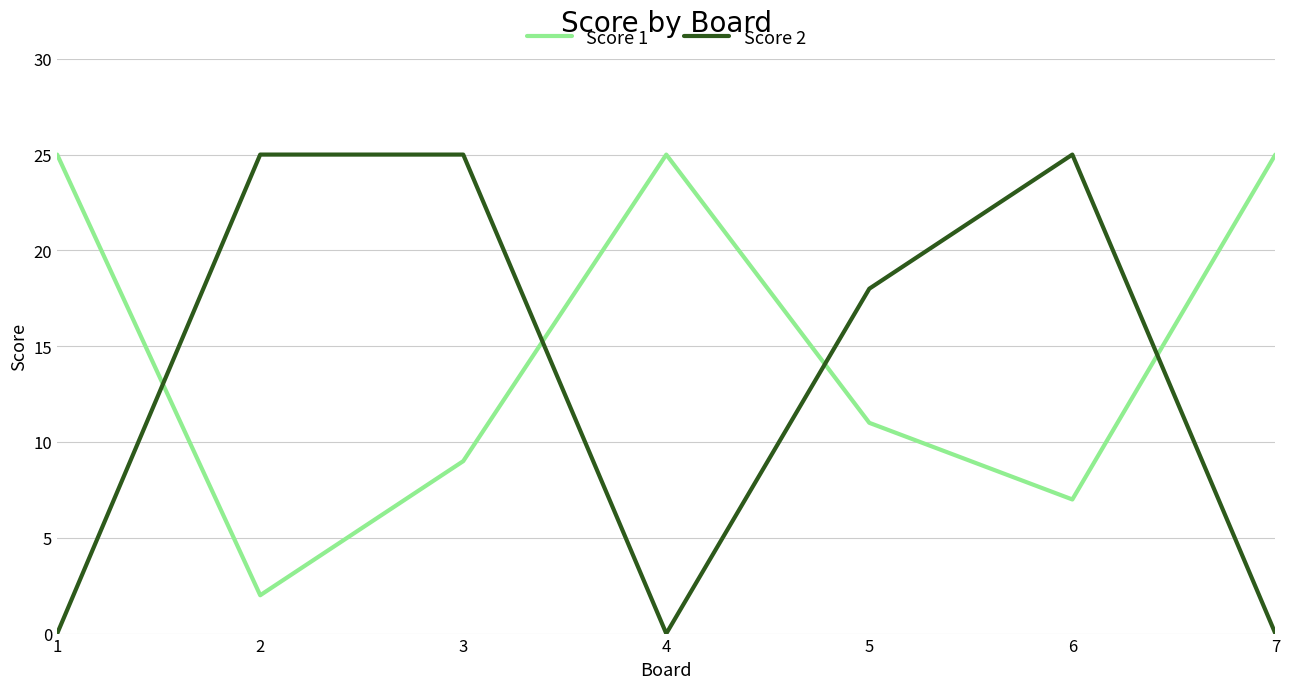

Which series has the widest spread of values?

Score 2